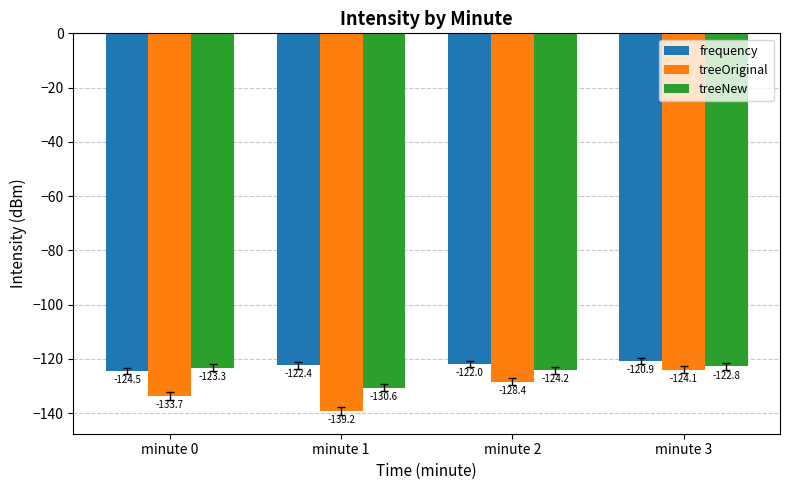

Between minute 2 and minute 3, which series saw the biggest shift?

treeOriginal